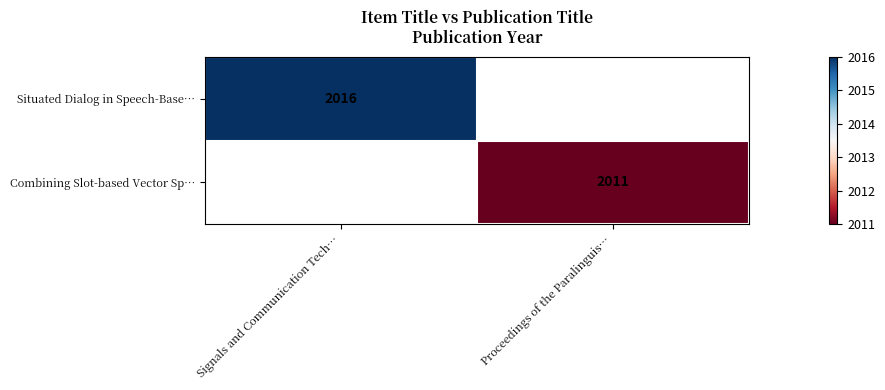

True or false: Combining Slot-based Vector Sp… has a value of 844 at Proceedings of the Paralinguis….

False